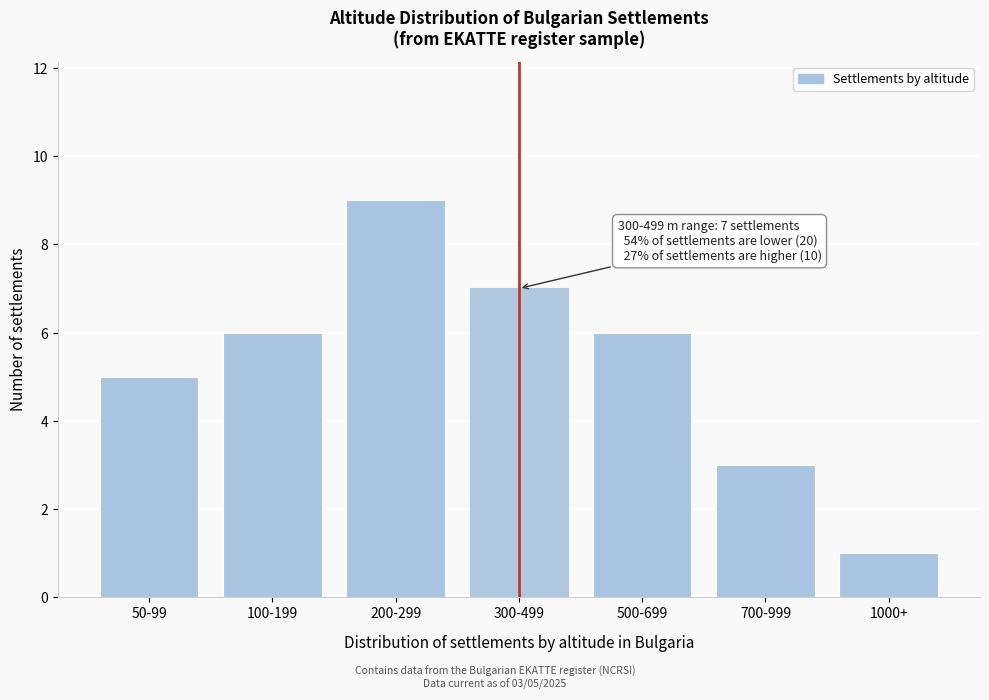

Reading left to right, extract all data points from this chart.

5	6	9	7	6	3	1